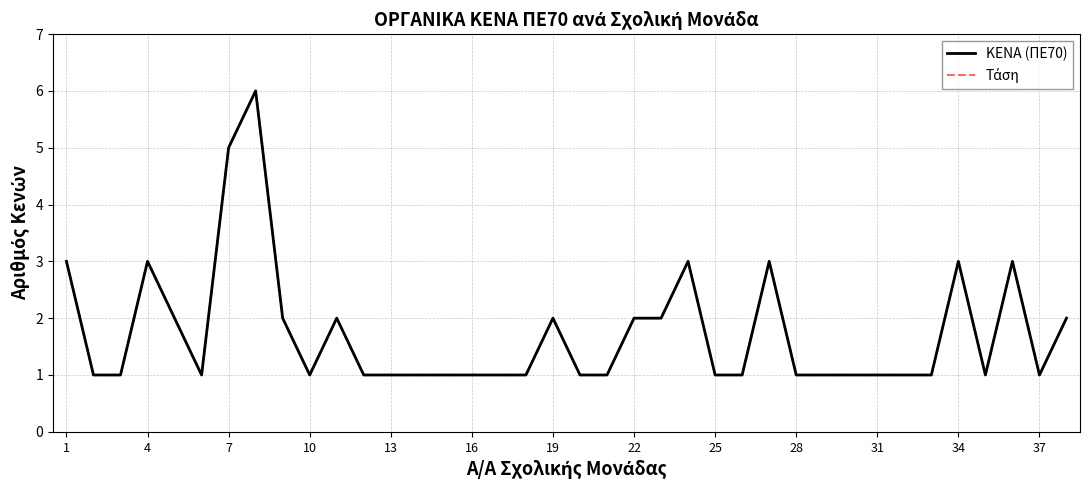

Where is the first local maximum for Τάση?

4